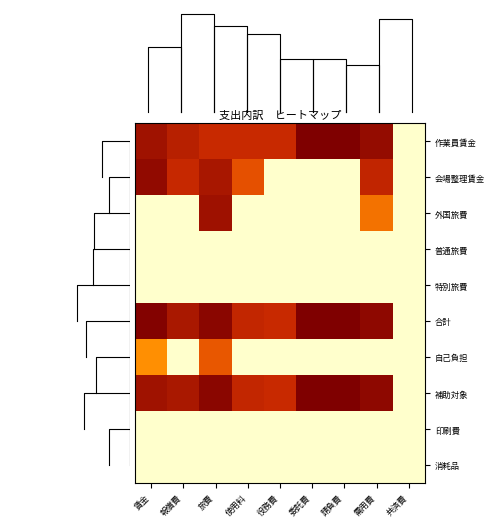

Between 役務費 and 賃金, which is larger?

賃金